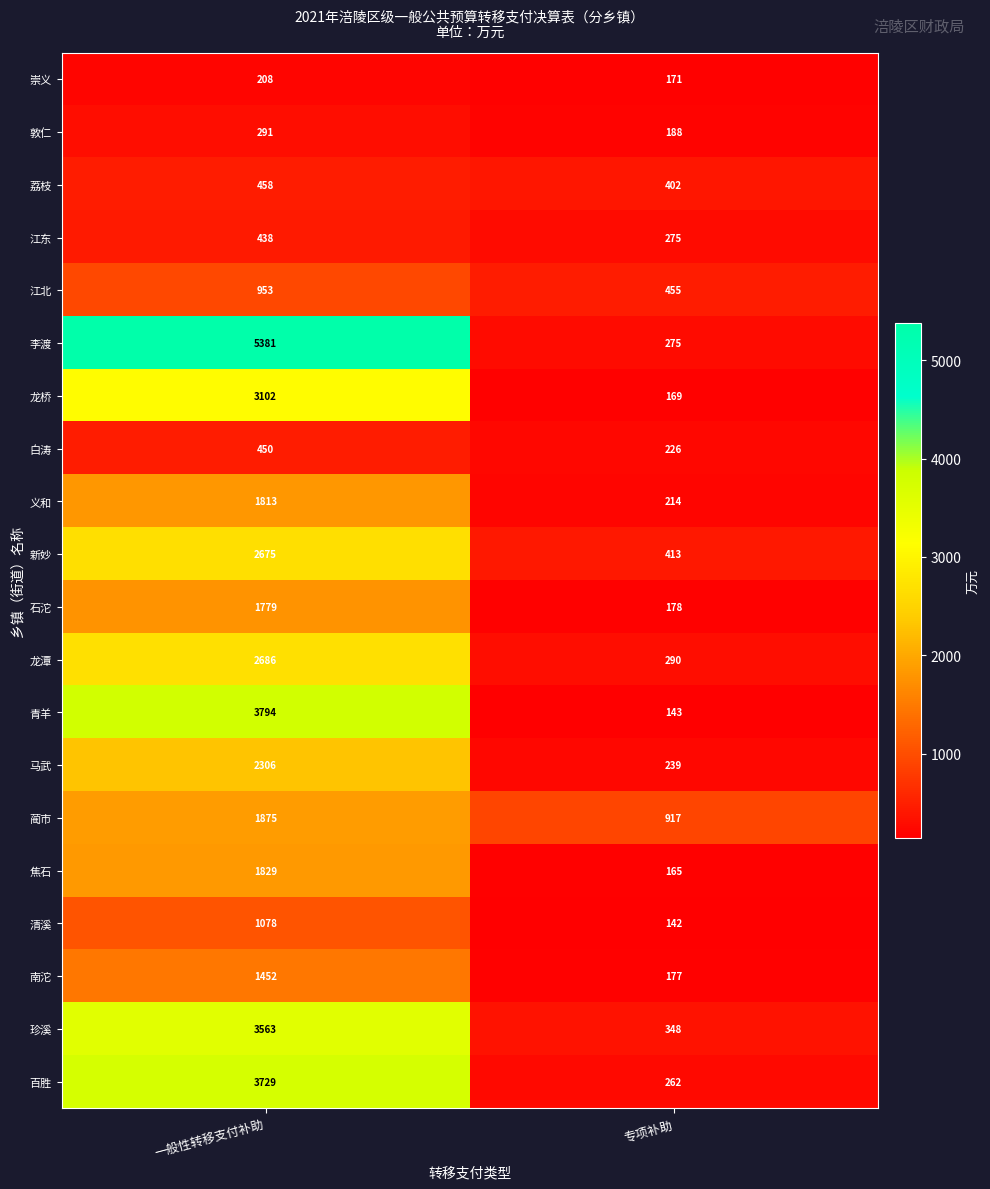

Where is 百胜 nearest to the value 1995?

专项补助